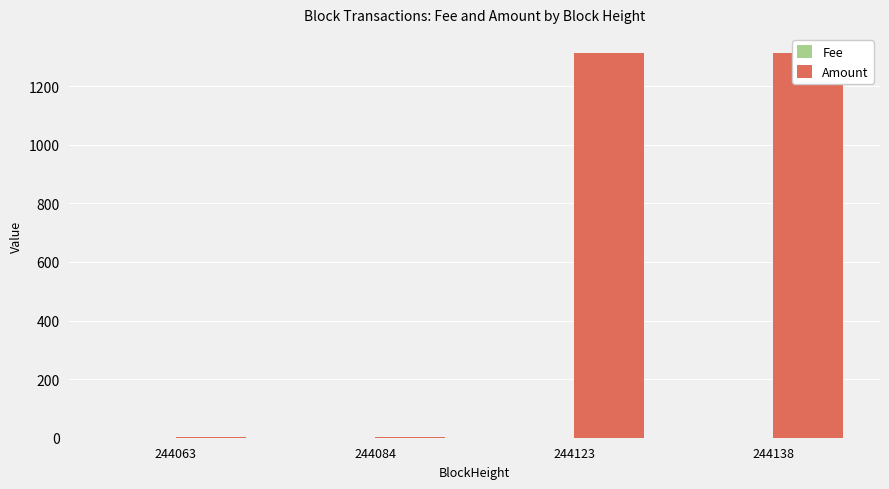

At which label does Fee reach its peak?

244063